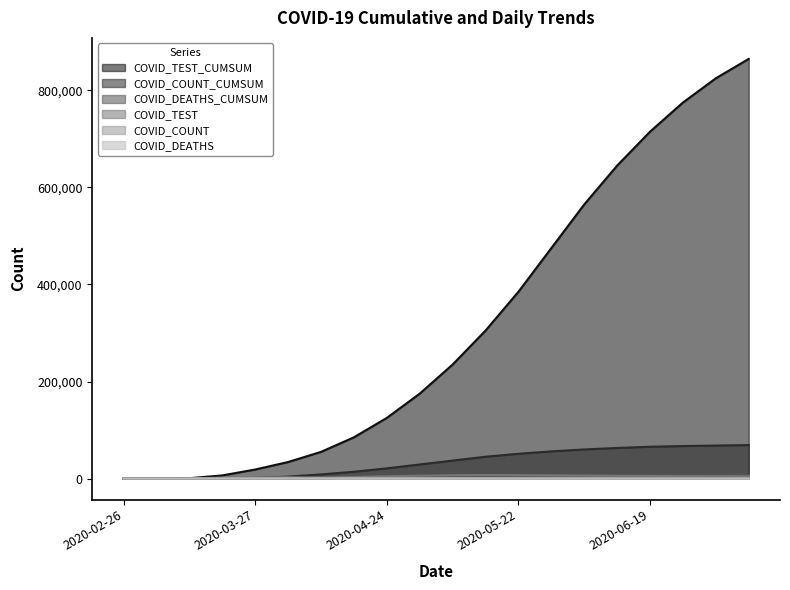

True or false: COVID_DEATHS_CUMSUM has more than 2 points higher than both neighbors.

False